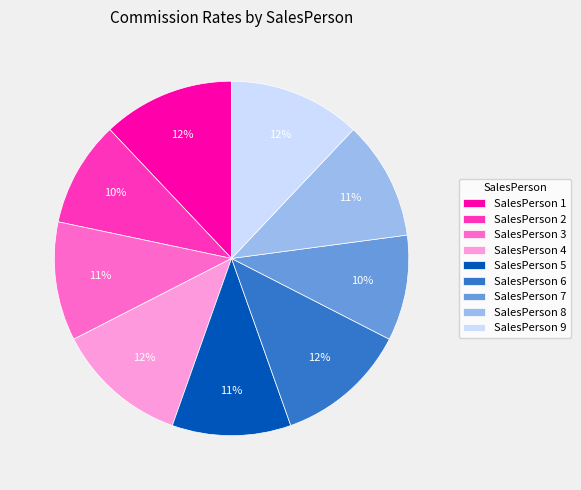

True or false: SalesPerson 6 accounts for 20% of the total.

False